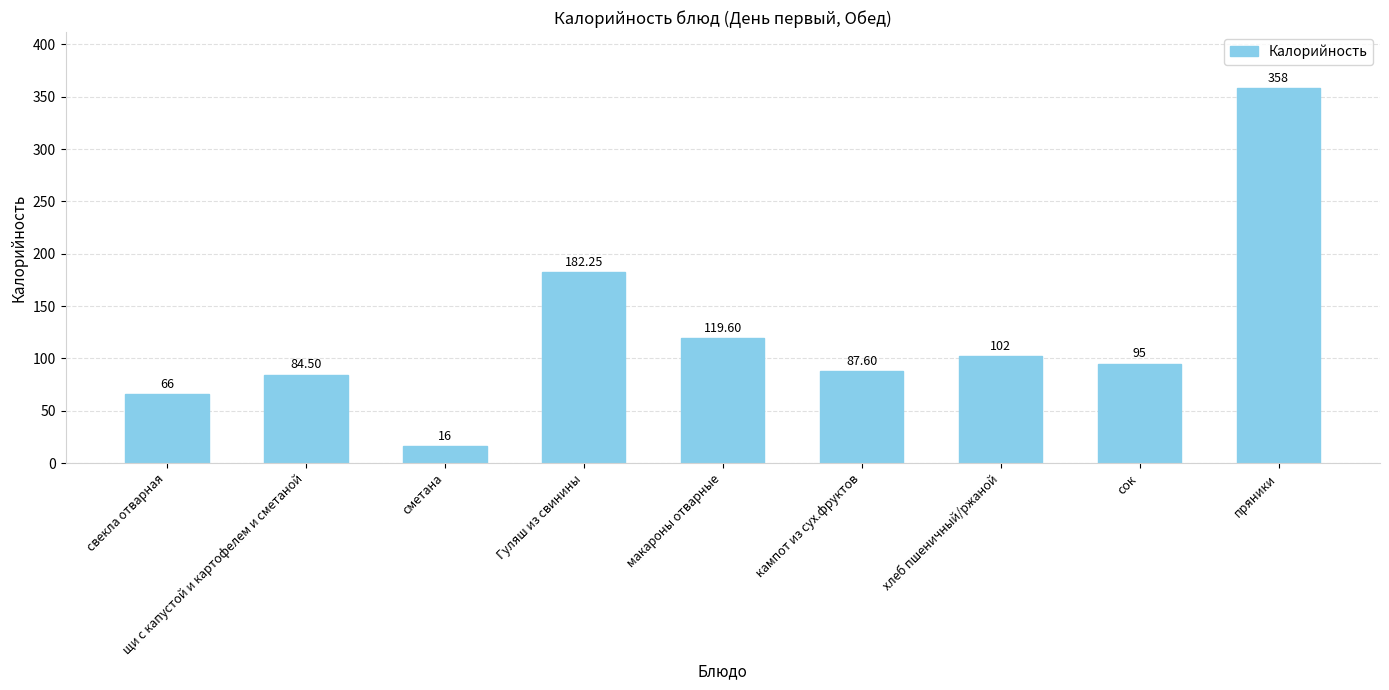

Rank the categories by value from highest to lowest.

пряники, Гуляш из свинины, макароны отварные, хлеб пшеничный/ржаной, сок, кампот из сух.фруктов, щи с капустой и картофелем и сметаной, свекла отварная, сметана